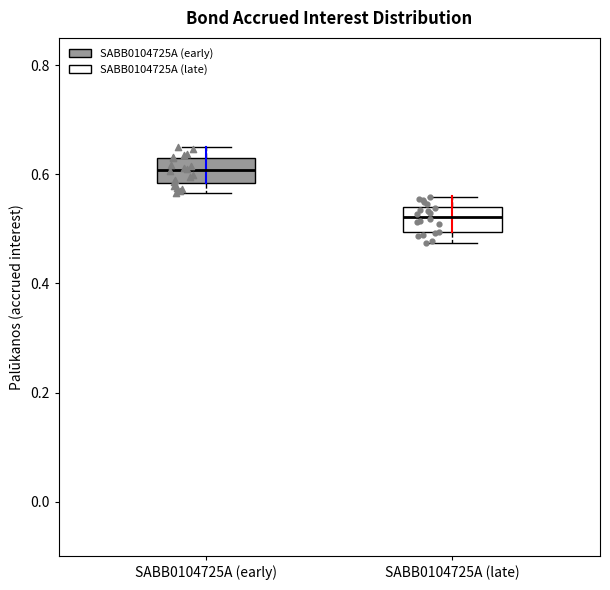

Reading left to right, transcribe this box plot: for each box, give where its median line is, the range the box spans, and where its two whiskers end, as read against the y-axis. The values are not printed on the chart, so give them approximately, as read against the axis.

SABB0104725A (early): median 0.60, box 0.58 to 0.64, whiskers 0.56 to 0.64 (just above the box's upper edge)
SABB0104725A (late): median 0.52, box 0.50 to 0.54, whiskers 0.48 to 0.56